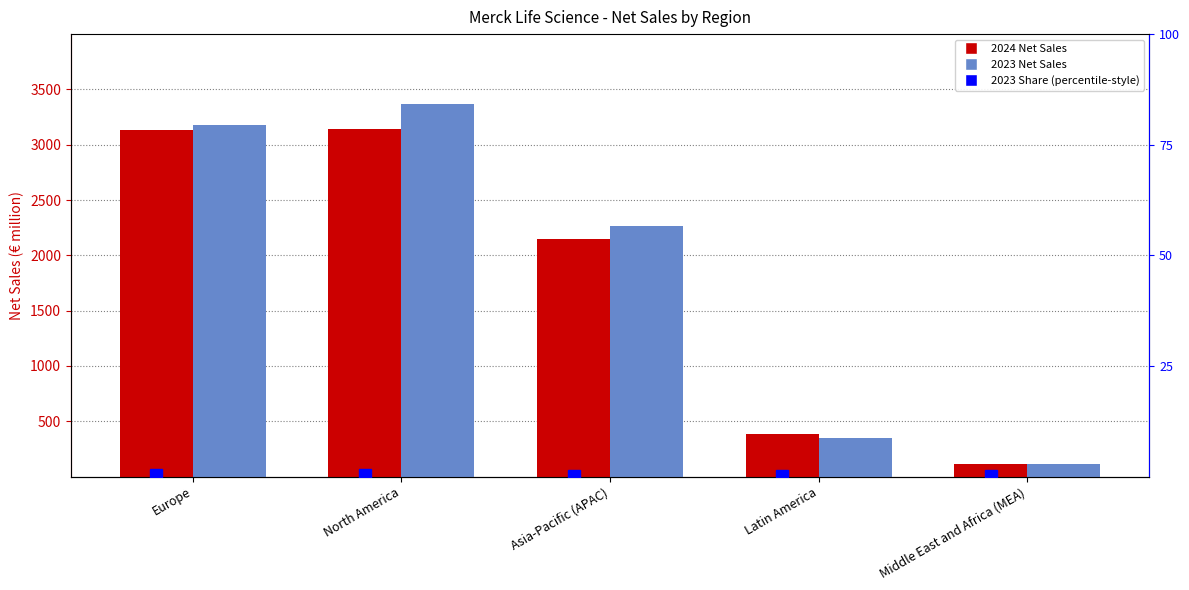

Which category has the lowest value across all series?

Middle East and Africa (MEA)